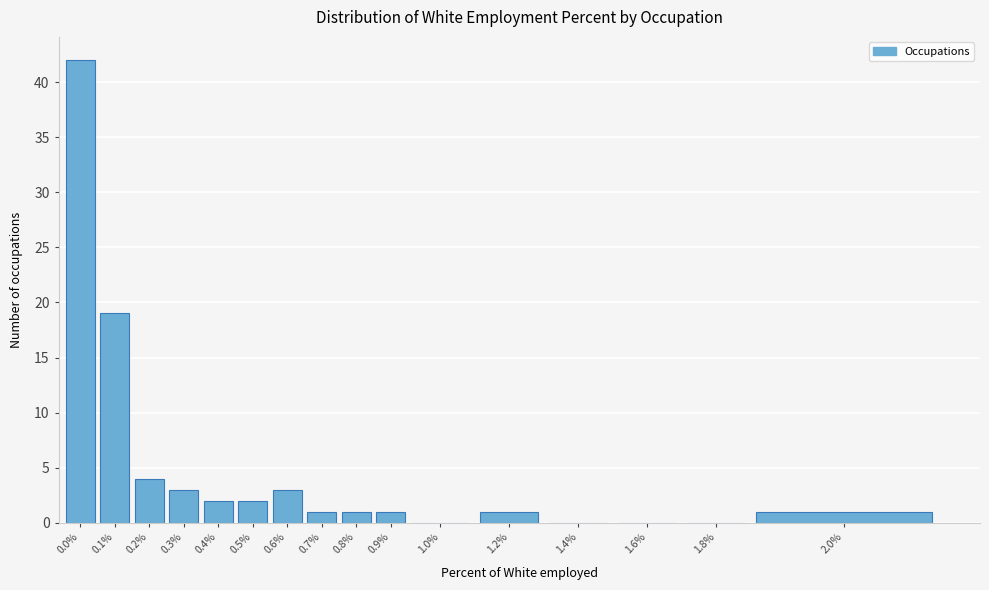

Reading left to right, transcribe all the data shown in this chart.

0.0%=42	0.1%=19	0.2%=4	0.3%=3	0.4%=2	0.5%=2	0.6%=3	0.7%=1	0.8%=1	0.9%=1	1.0%=0	1.2%=1	1.4%=0	1.6%=0	1.8%=0	2.0%=1